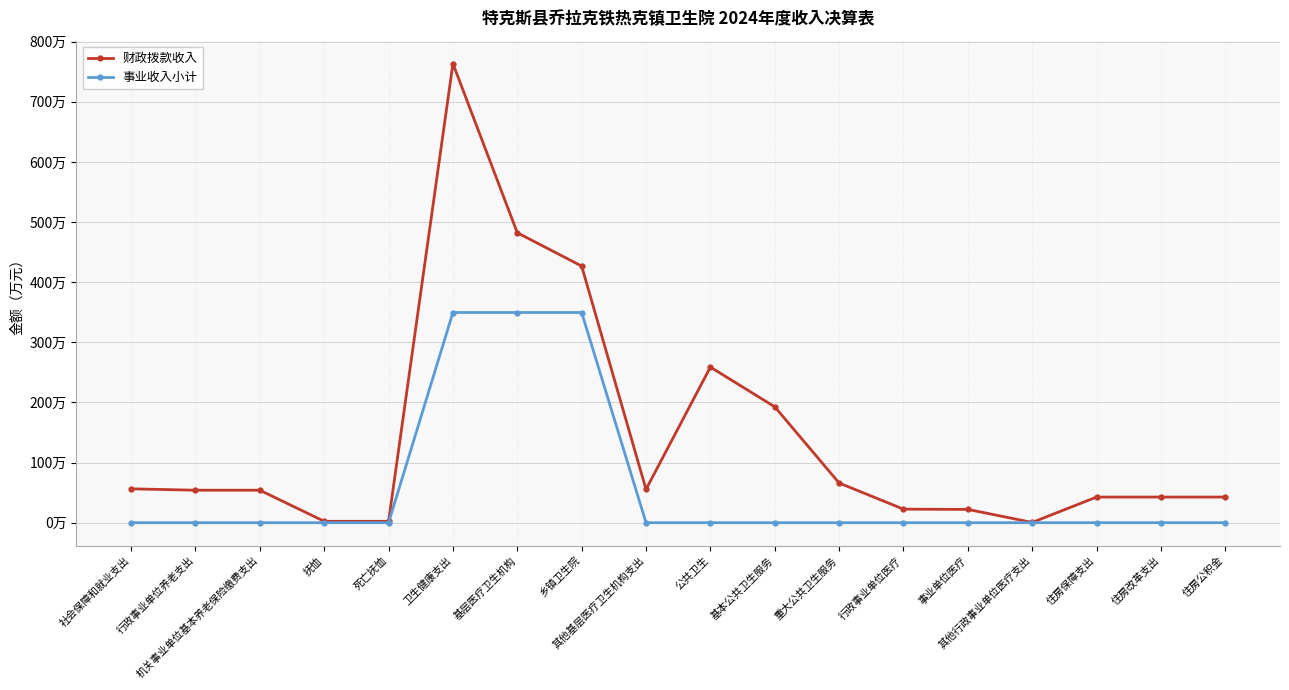

What position from the left is 其他基层医疗卫生机构支出?

9